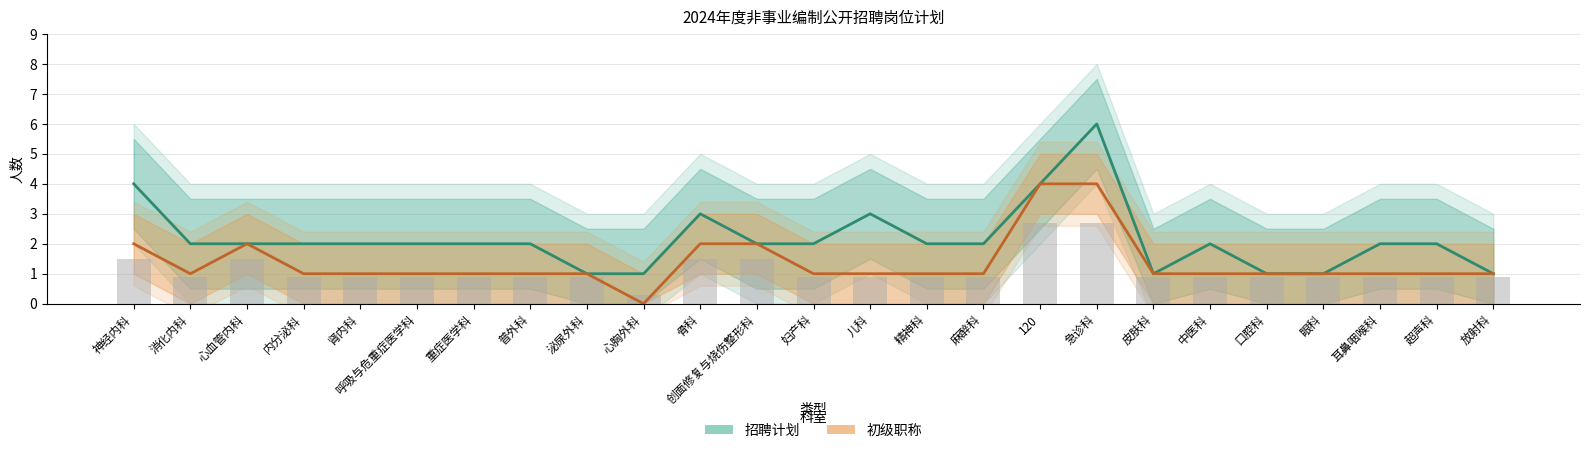

At which label does 招聘计划 reach its minimum?

泌尿外科